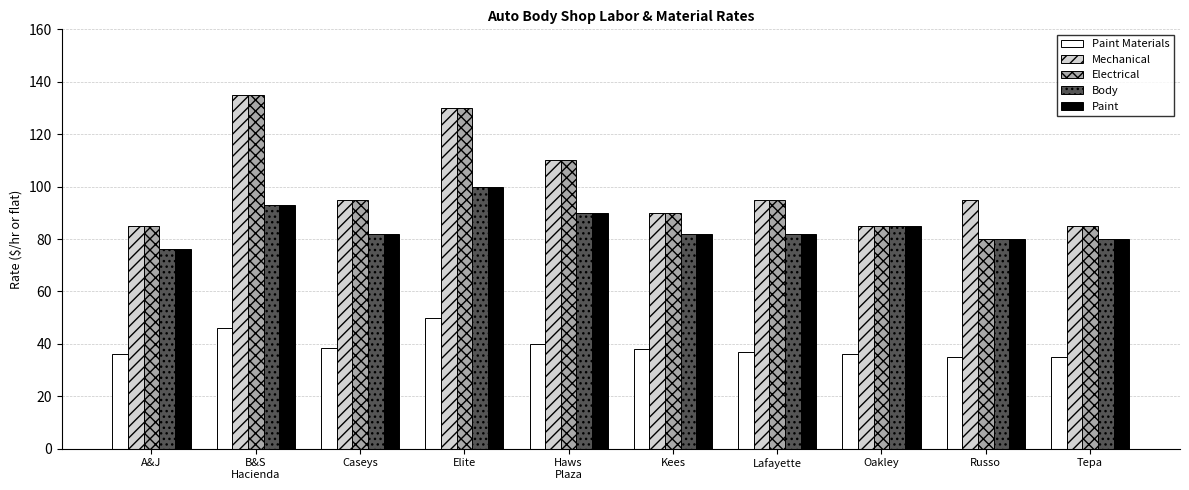

How many series are shown in this chart?

5